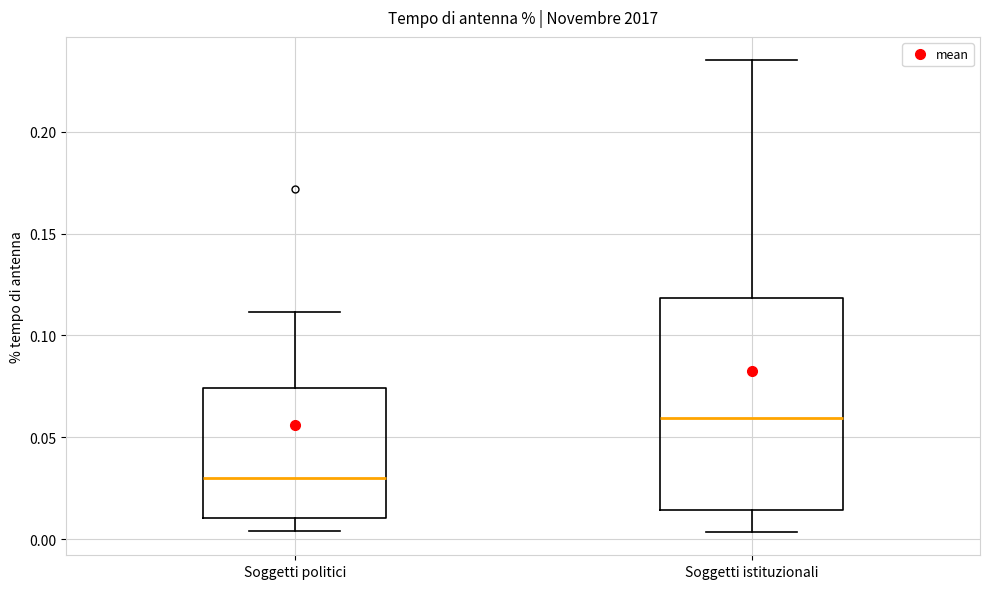

Which box has the lowest median line?

Soggetti politici